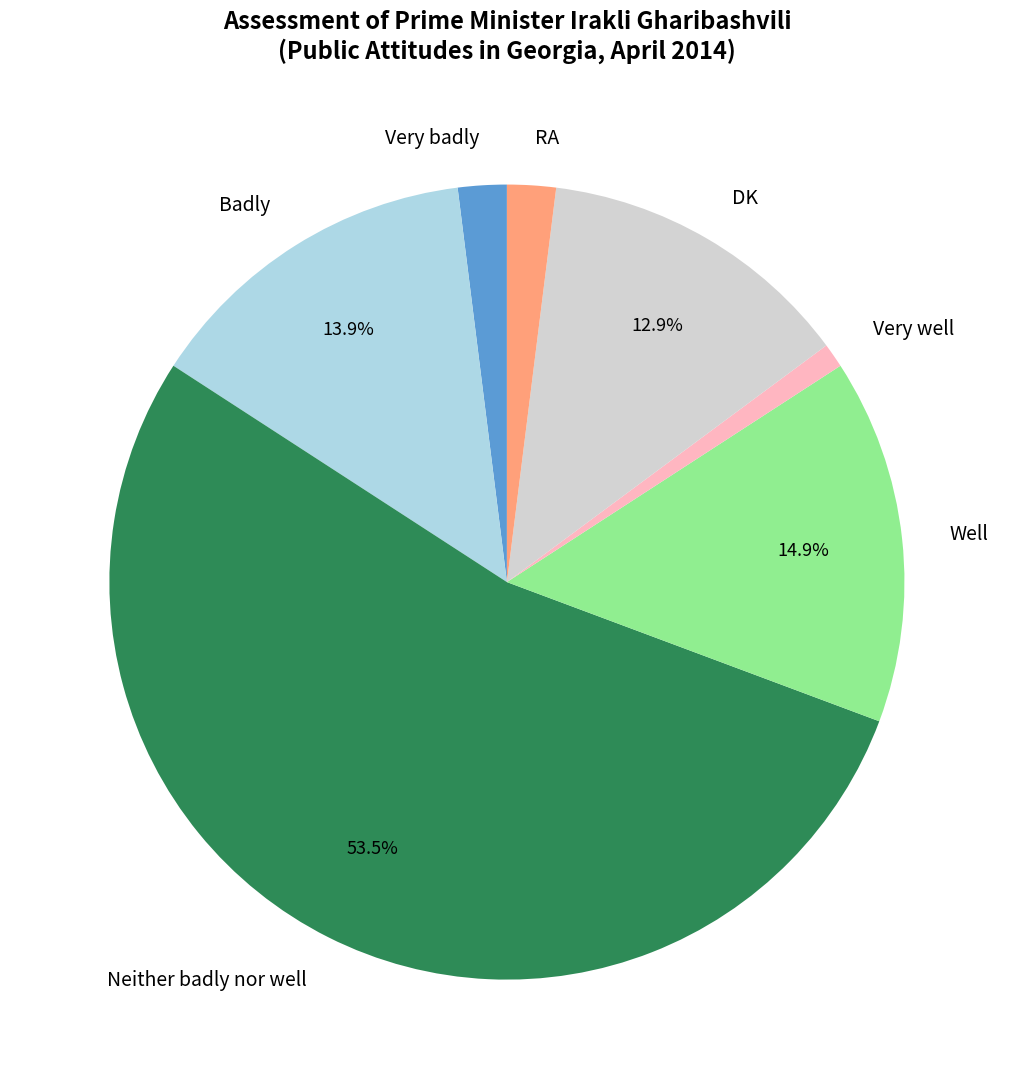

Which has a higher value, Badly or Very well?

Badly